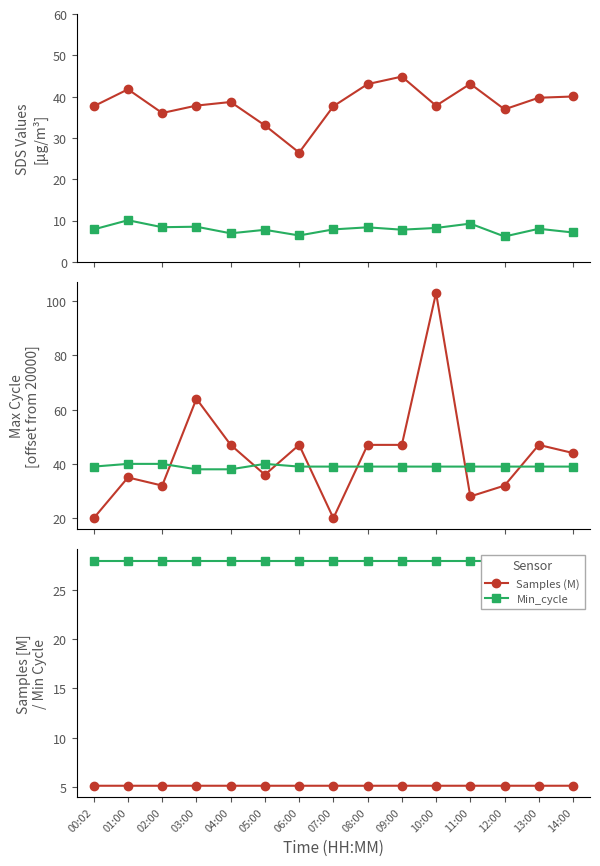

How many Signal+100 values are between 39 and 40?

13